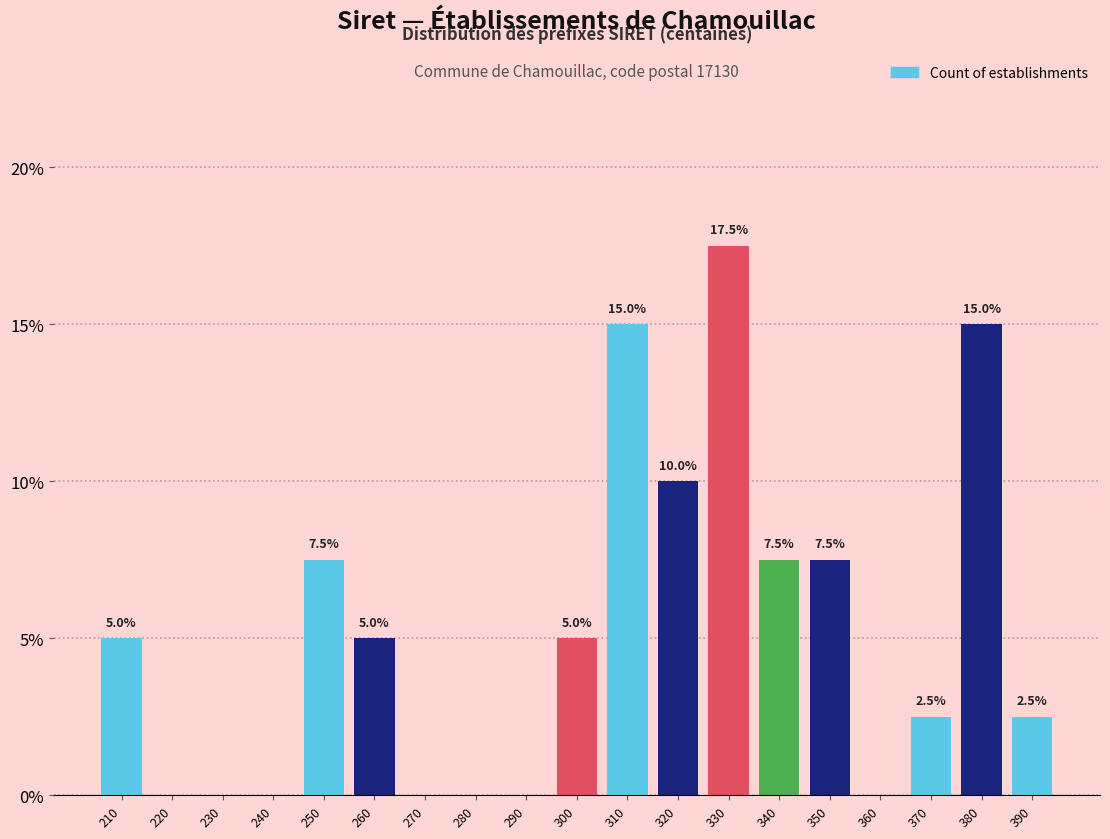

Reading left to right, transcribe all the data shown in this chart.

210=5.0	220=0.0	230=0.0	240=0.0	250=7.5	260=5.0	270=0.0	280=0.0	290=0.0	300=5.0	310=15.0	320=10.0	330=17.5	340=7.5	350=7.5	360=0.0	370=2.5	380=15.0	390=2.5